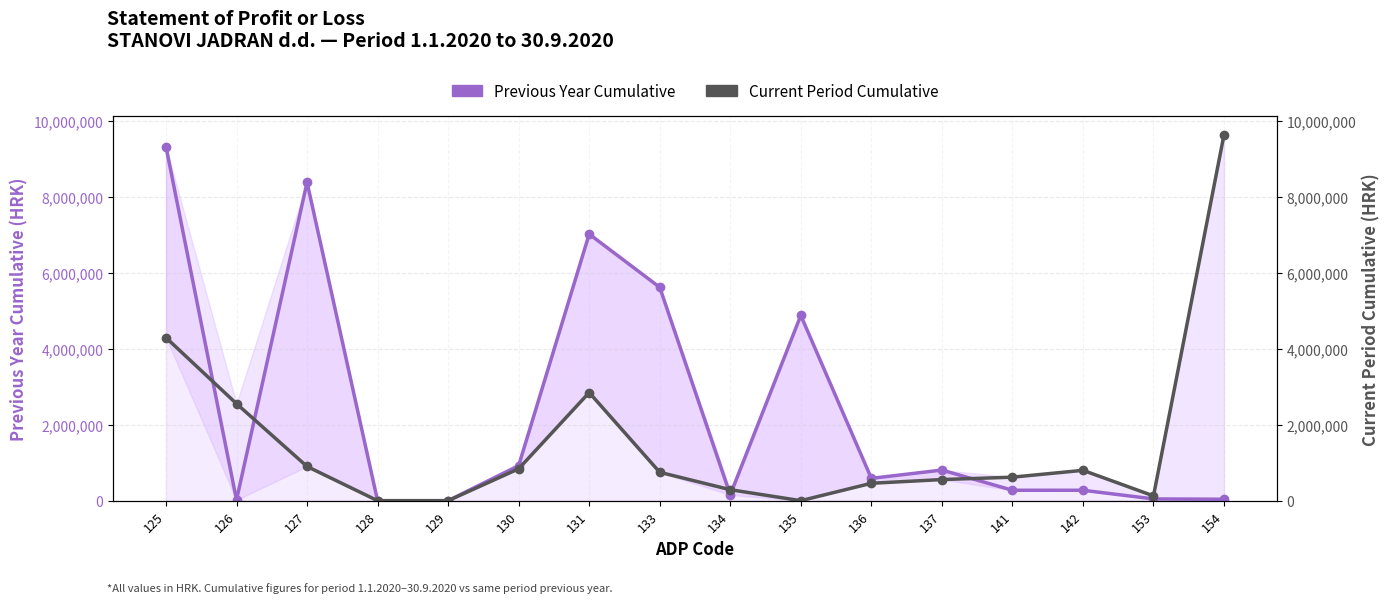

Reading left to right, list all the values displayed in this chart.

Previous Year Cumulative: 9317666	18900	8377132	0	0	921634	7014326	5614095	151675	4874983	587437	805550	274677	273942	46062	38158
Current Period Cumulative: 4290683	2551949	899936	0	0	838798	2845707	746864	288986	0	457878	555264	618685	798832	126062	9632659